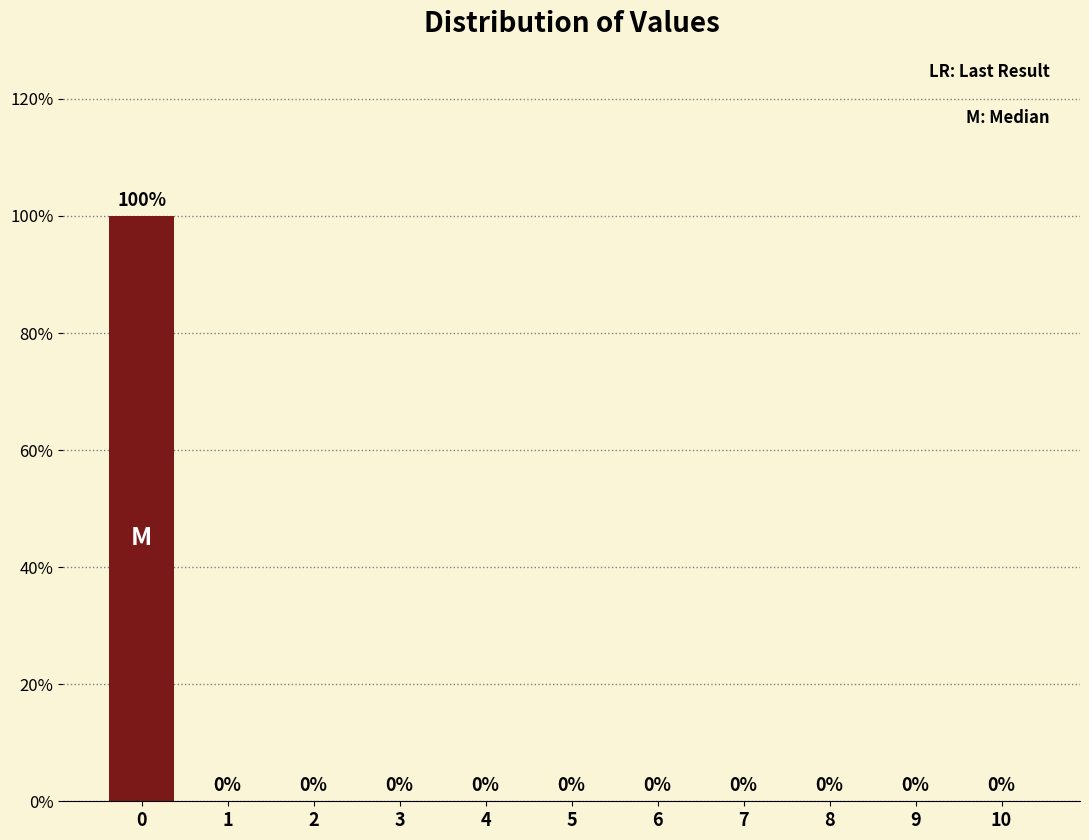

Are the bars horizontal?

No